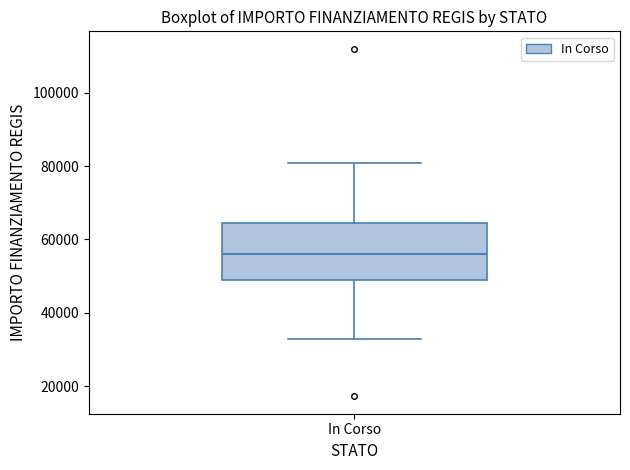

Transcribe this box plot: give where the median line is, the range the box spans, and where the two whiskers end, as read against the y-axis. The values are not printed on the chart, so give them approximately, as read against the axis.

median 56000, box 50000 to 64000, whiskers 32000 to 80000